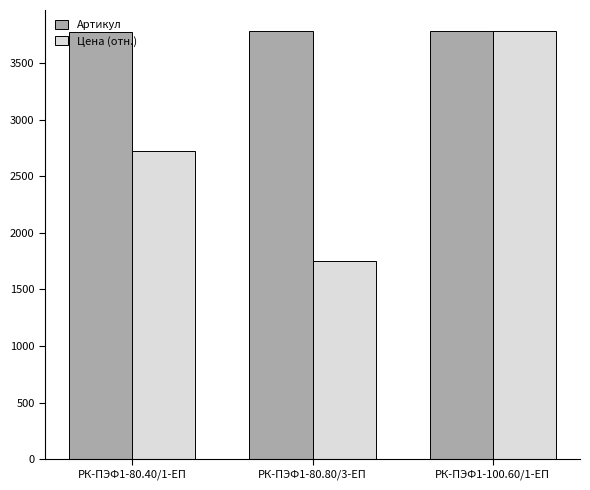

Between РК-ПЭФ1-80.80/3-ЕП and РК-ПЭФ1-100.60/1-ЕП, which series saw the biggest shift?

Цена (отн.)